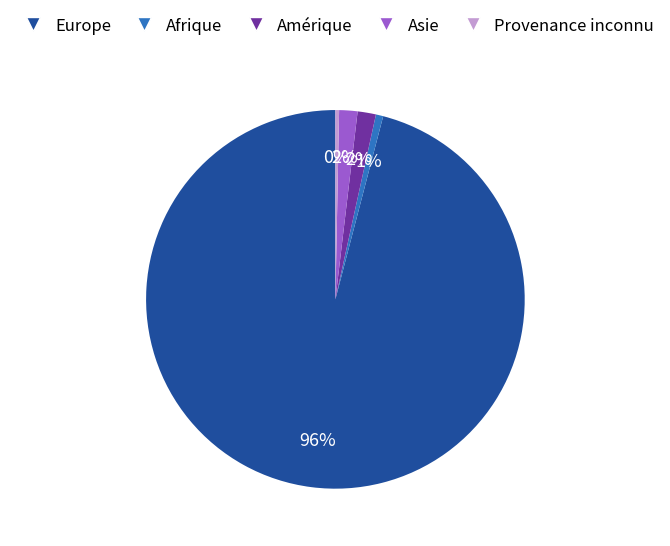

To the nearest percent, what is the average slice percentage?

20%